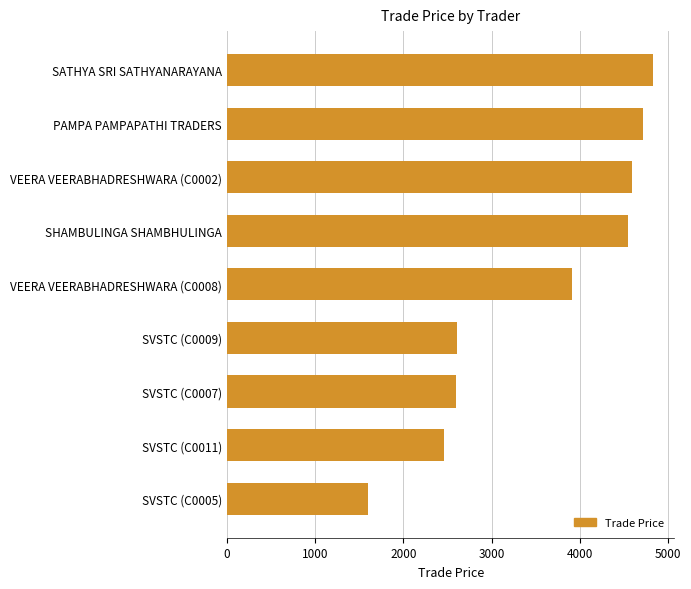

What is the approximate value at SVSTC (C0007)?

2600.0